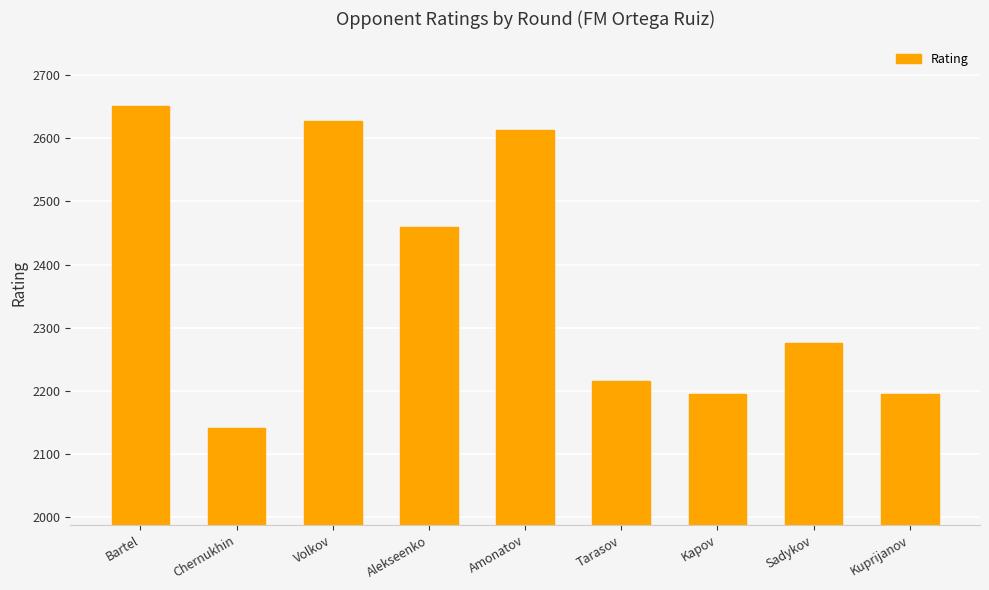

How many values are below 2276?

4